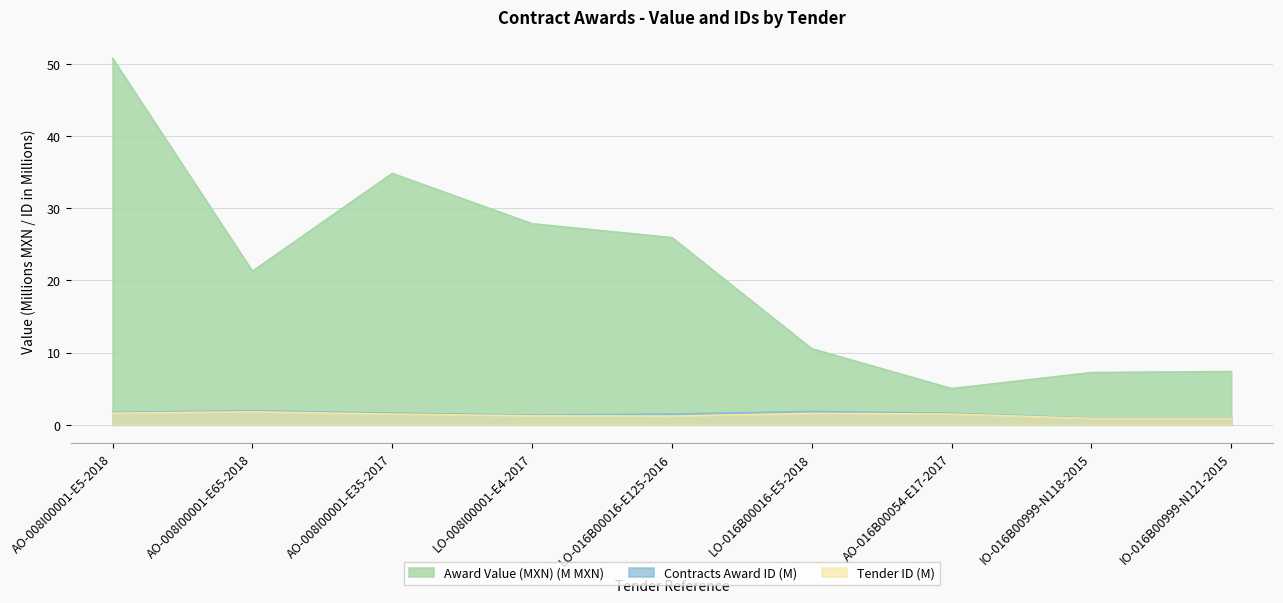

How many categories are shown in the chart?

9